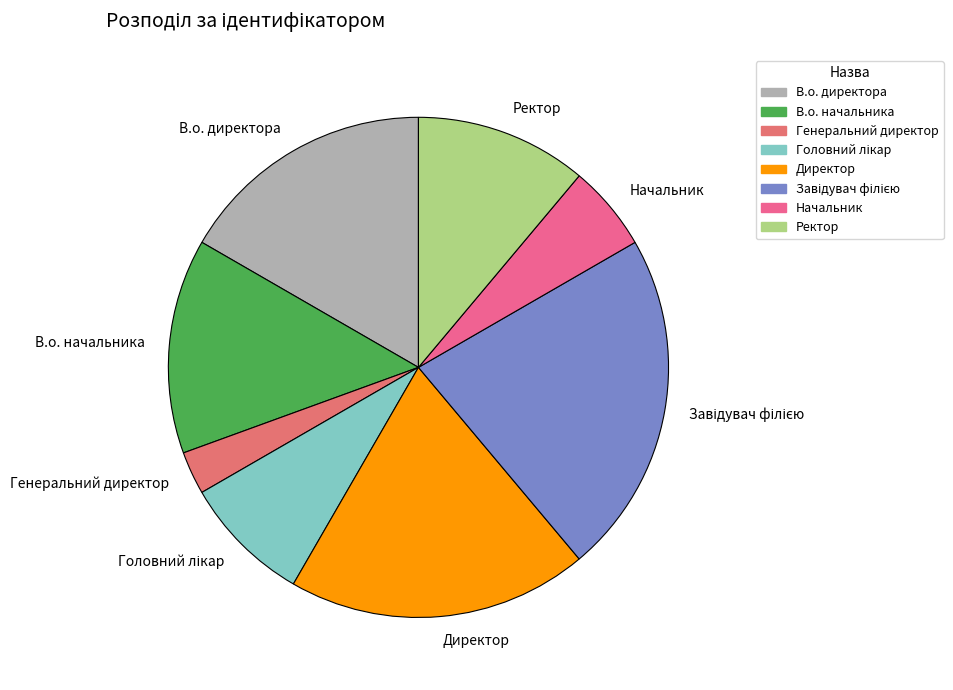

How many segments does this pie chart have?

8